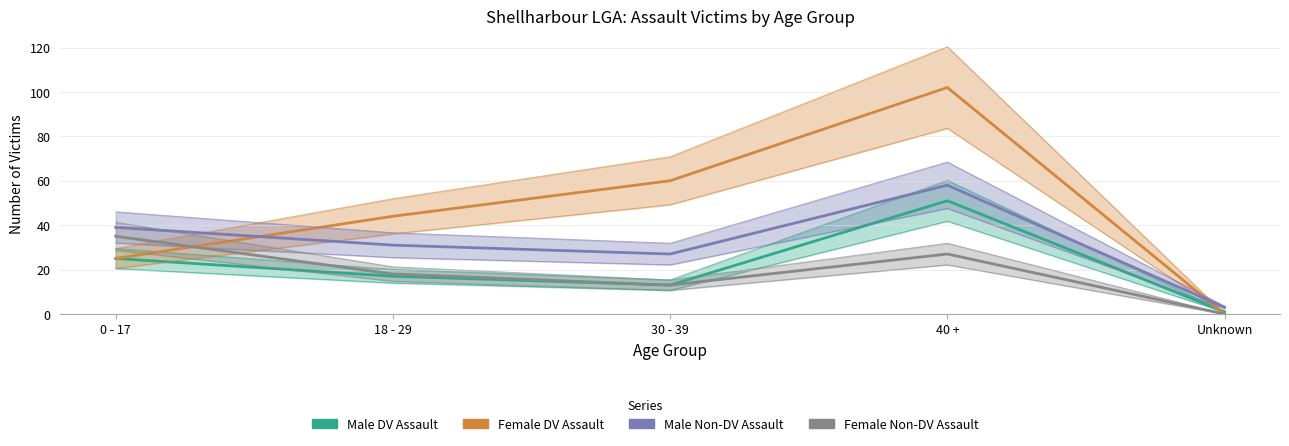

After their last crossing, which series has the higher values: Female DV Assault or Male DV Assault?

Male DV Assault